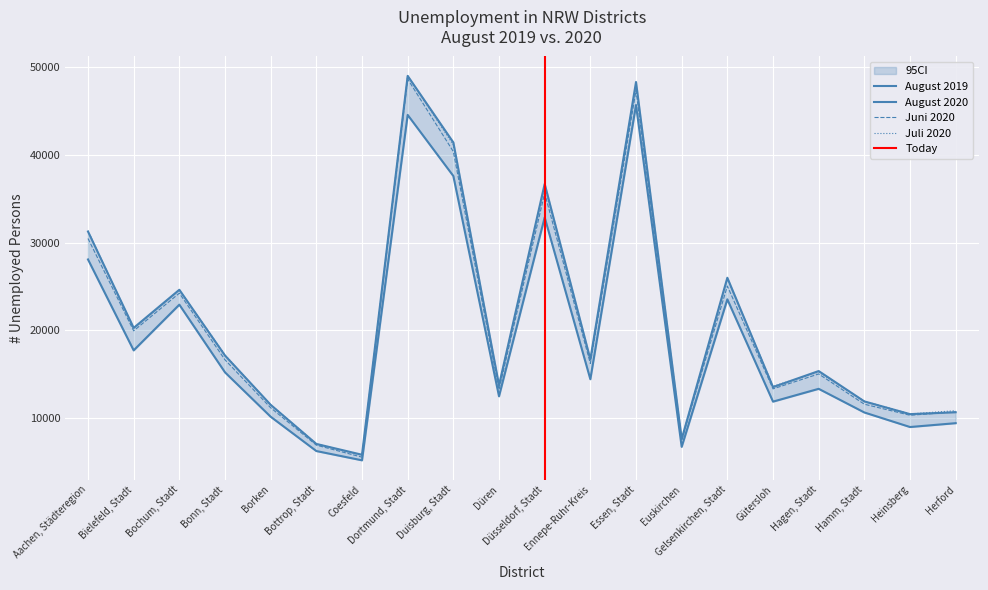

What is the approximate value of Juli 2020 at Düren, to the nearest 100?

13700